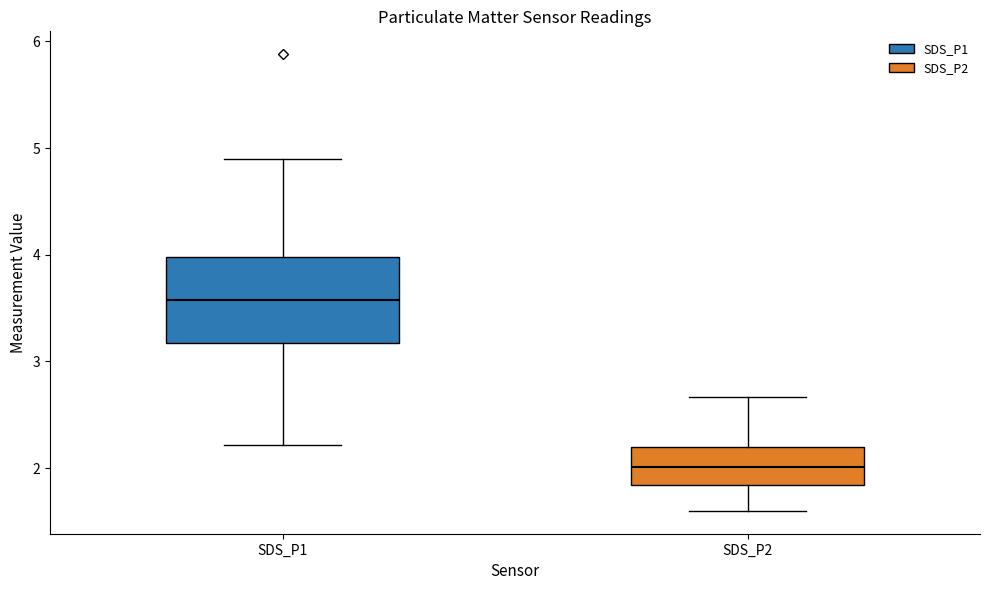

Reading left to right, read every box against the y-axis: the position of its median line, the range the box covers, and the ends of its whiskers. The values are not printed on the chart, so give them approximately, as read against the axis.

SDS_P1: median 3.6, box 3.2 to 4.0, whiskers 2.2 to 4.9
SDS_P2: median 2.0, box 1.8 to 2.2, whiskers 1.6 to 2.7